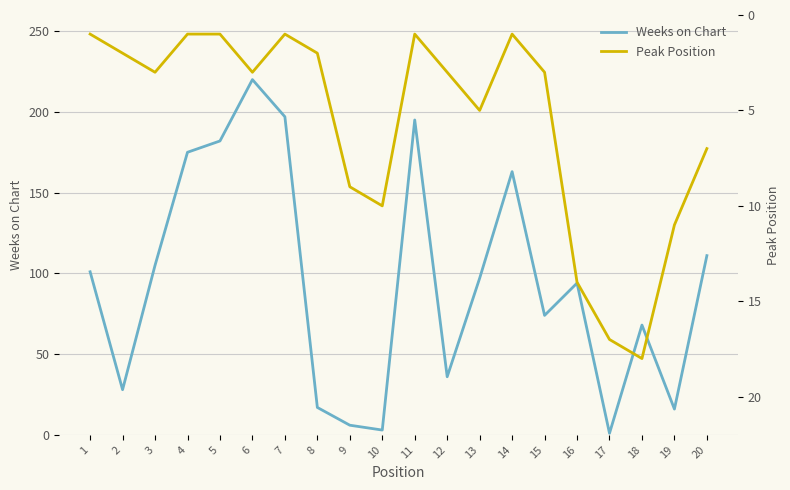

Which series has the largest total across all categories?

Weeks on Chart